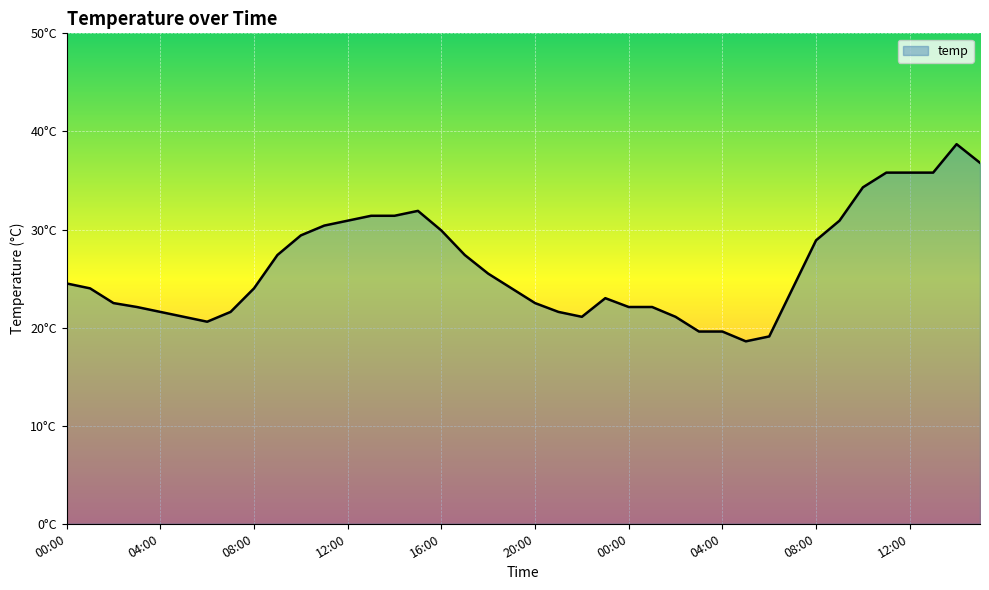

List the labels in order of value, largest first.

14:00, 15:00, 11:00, 12:00, 13:00, 10:00, 15:00, 13:00, 14:00, 12:00, 09:00, 11:00, 16:00, 10:00, 08:00, 09:00, 17:00, 18:00, 00:00, 01:00, 08:00, 19:00, 07:00, 23:00, 02:00, 20:00, 03:00, 00:00, 01:00, 04:00, 07:00, 21:00, 05:00, 22:00, 02:00, 06:00, 03:00, 04:00, 06:00, 05:00